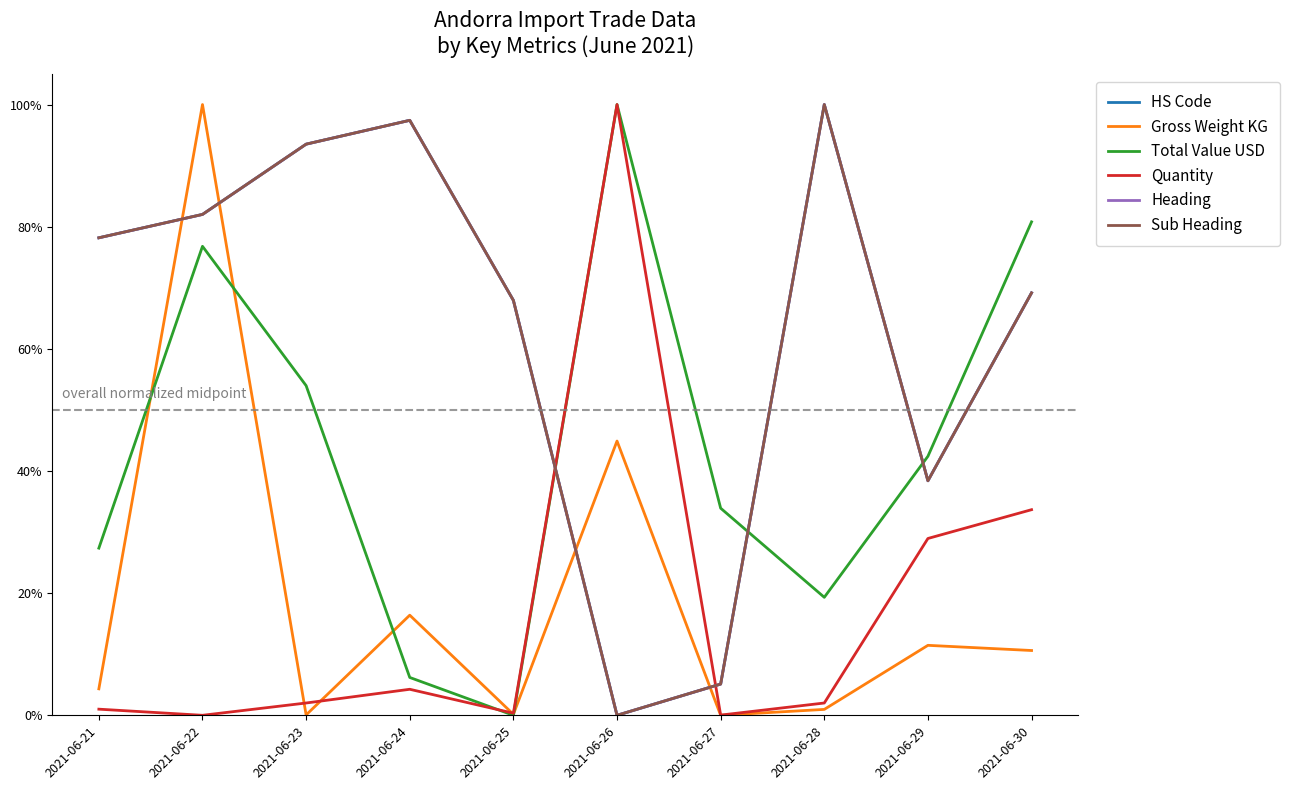

Which category has the lowest value in the Heading series?

2021-06-26